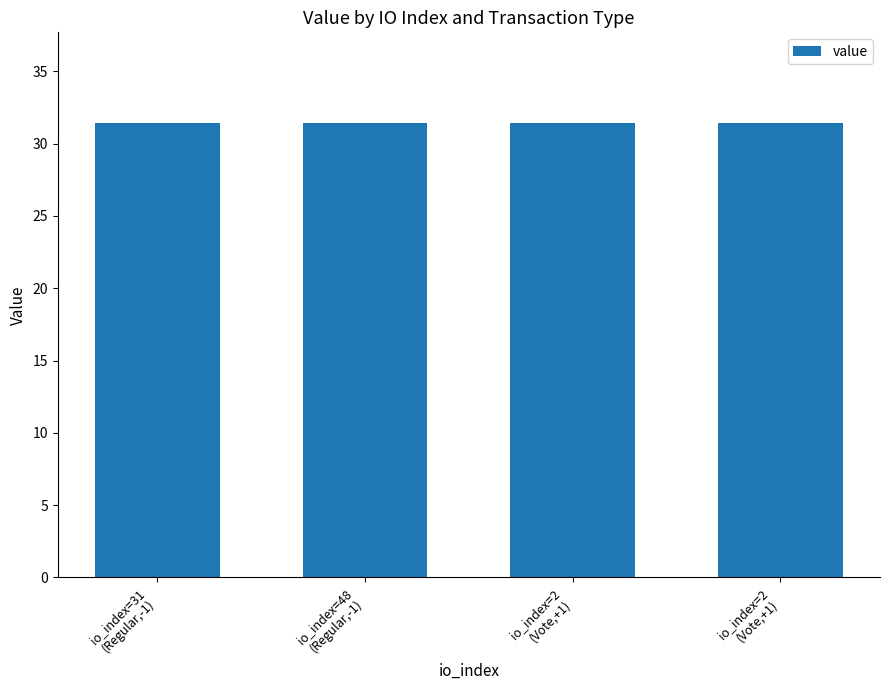

Does the chart contain any negative values?

No